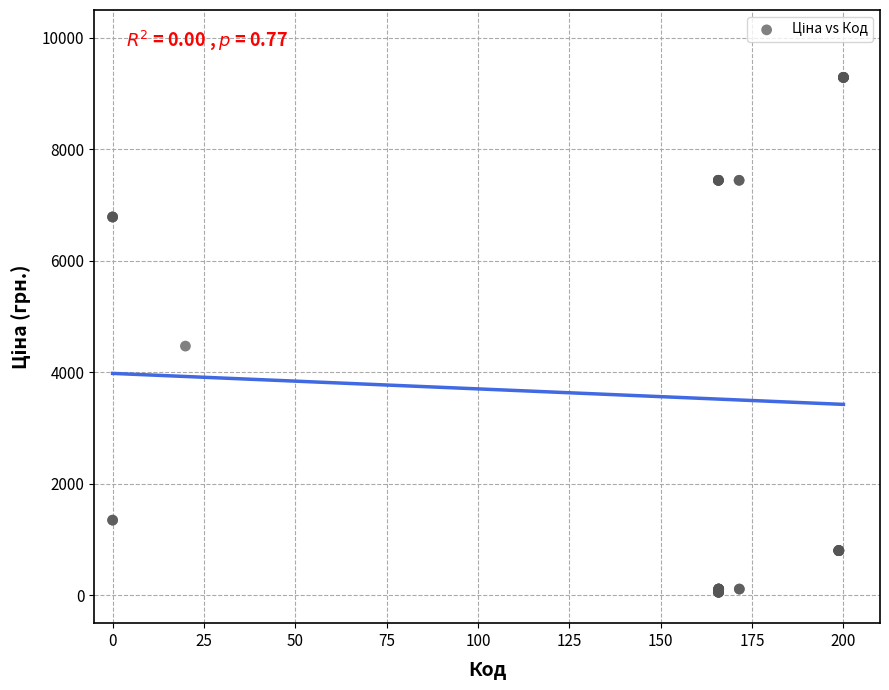

What Y value in the scatter plot is closest to 4673?

4470.6